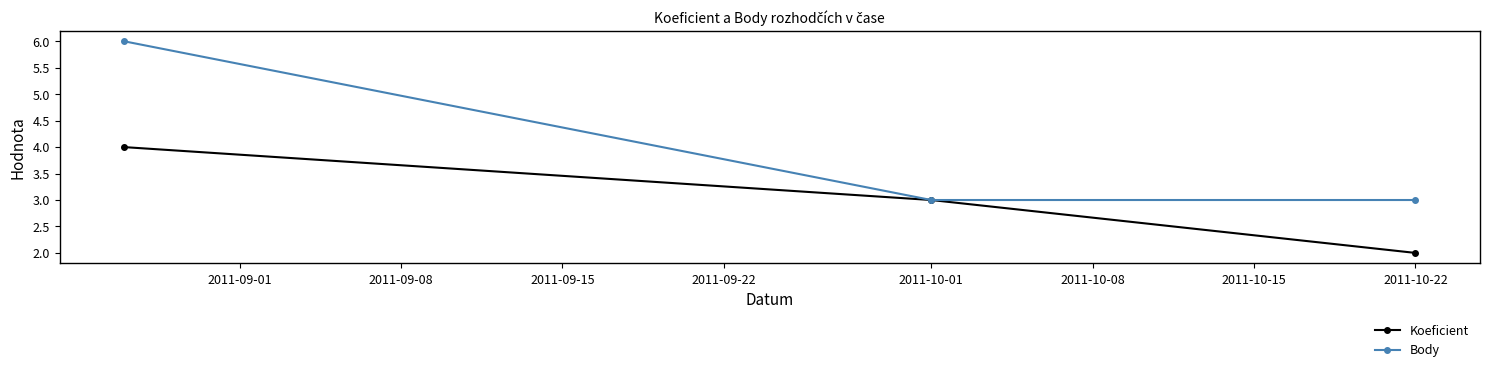

Which series has the largest total across all categories?

Body